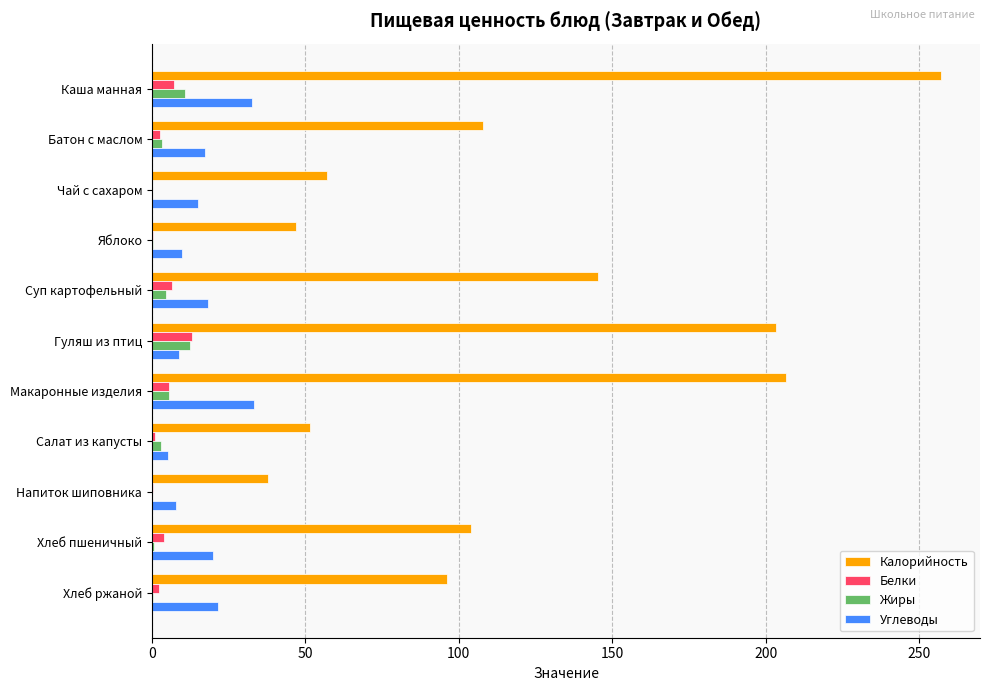

True or false: Углеводы has a value of 32.7 at Каша манная.

True